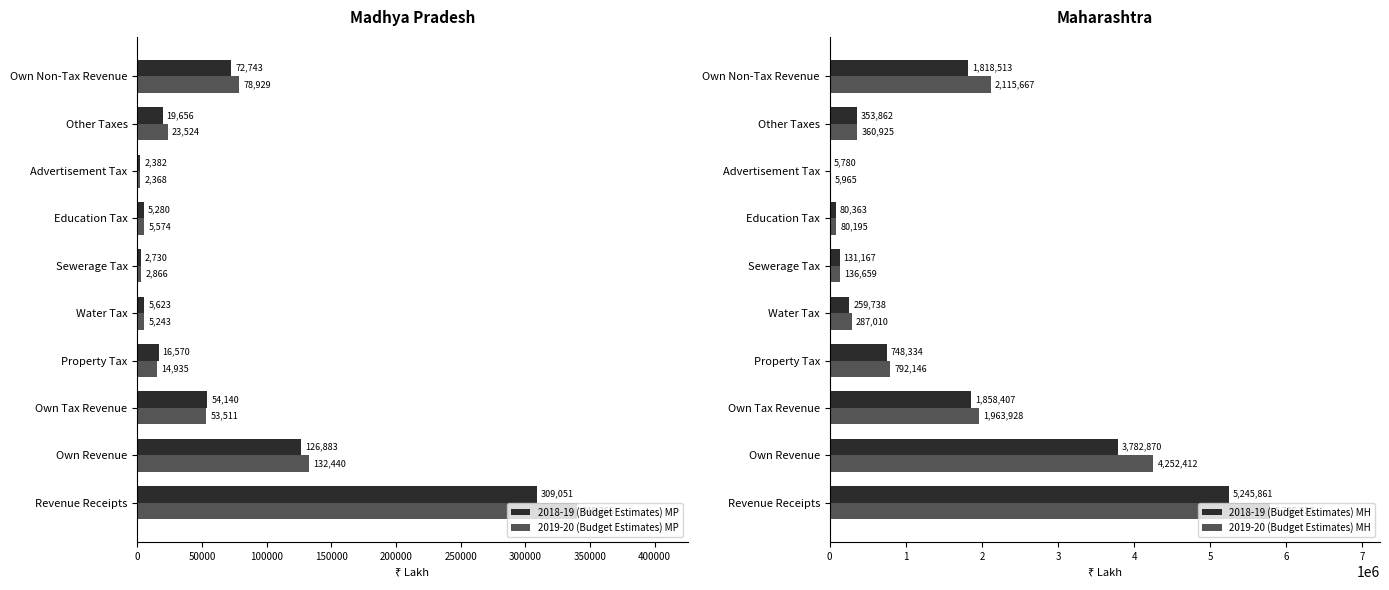

The value of 2018-19 (Budget Estimates) MP at Own Tax Revenue is 28069.4. True or false?

False